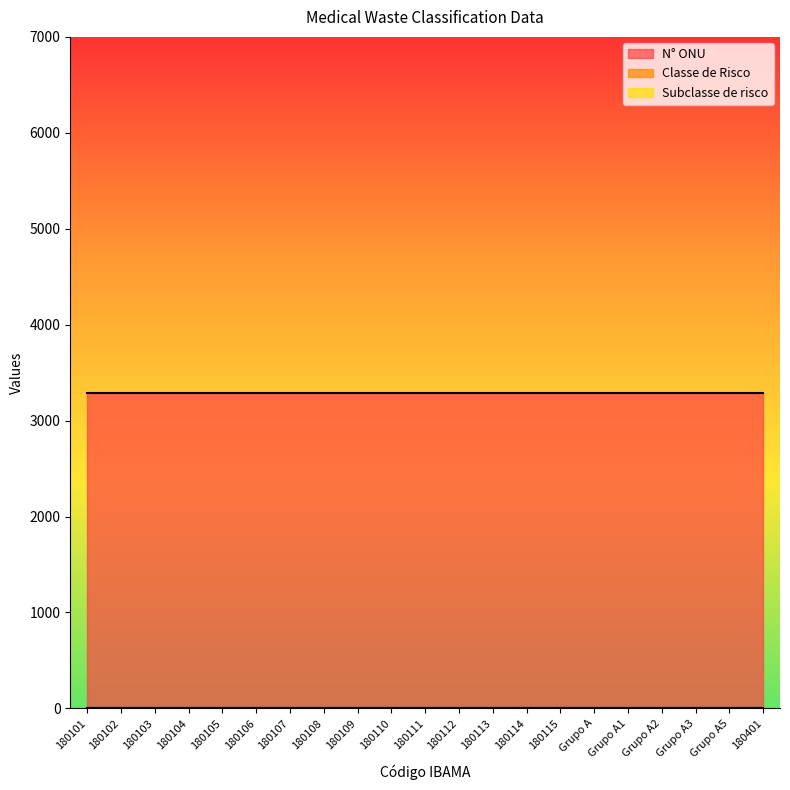

What value does the Classe de Risco series have at Grupo A?

6.0